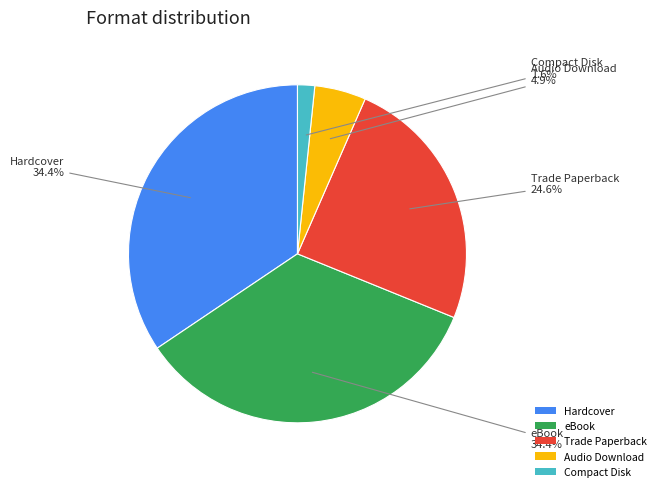

Is there any slice that represents more than half of the pie?

No